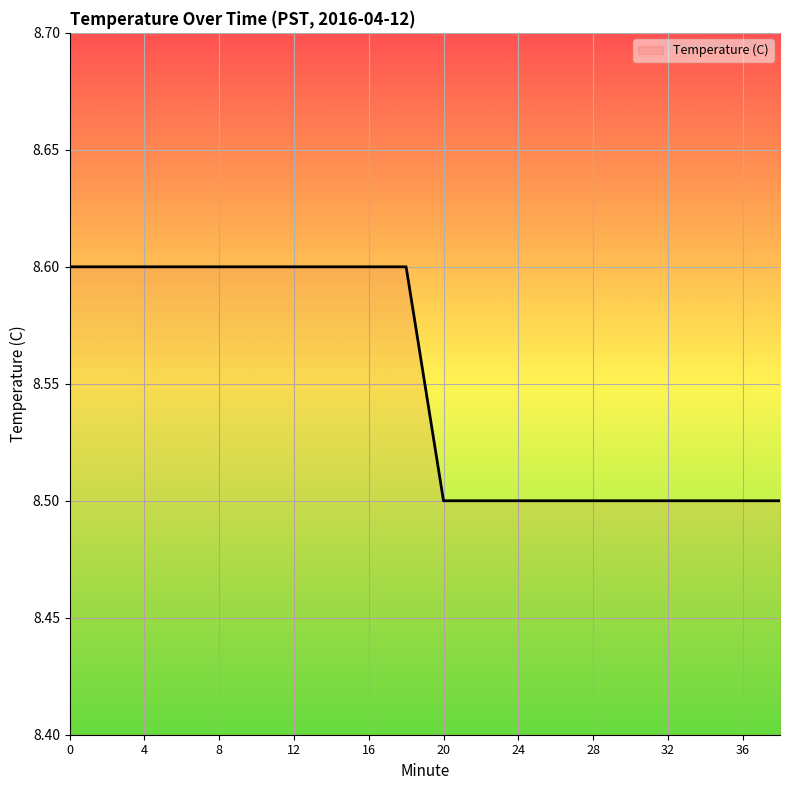

Count the number of categories in the chart.

20